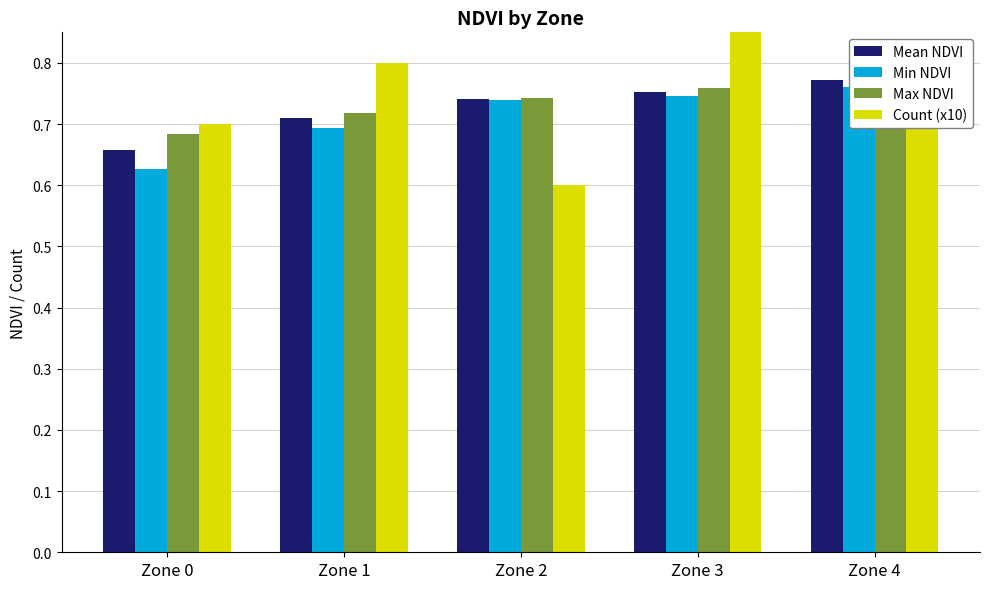

Is it true that Count (x10) equals 0.8 at Zone 4?

True